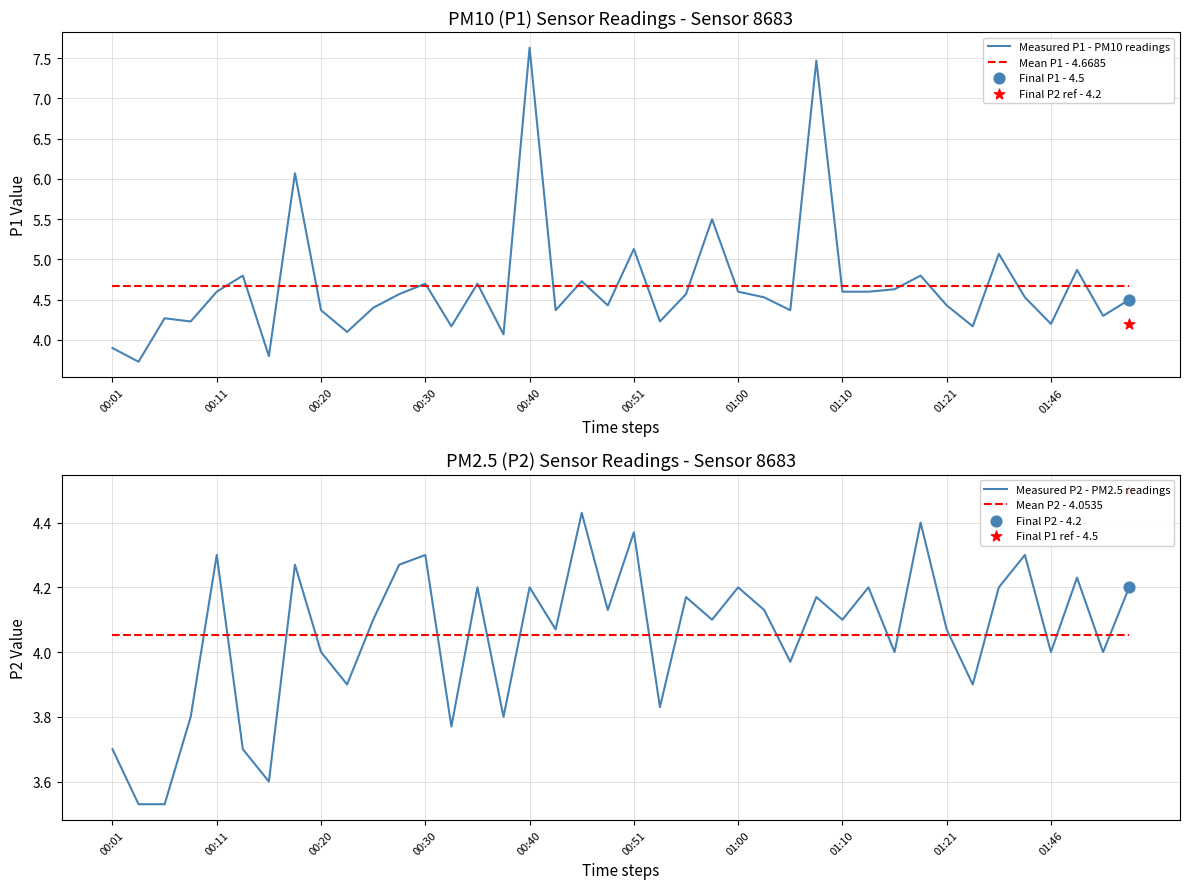

At how many categories does at least one series exceed 3?

40